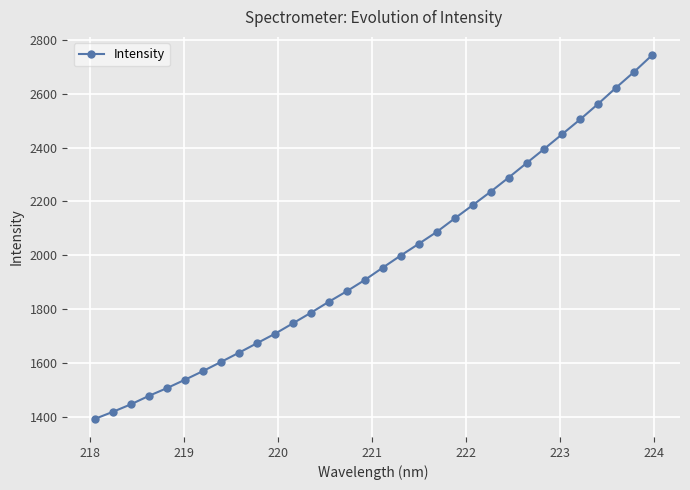

True or false: there are more than 2 points higher than both neighbors.

False